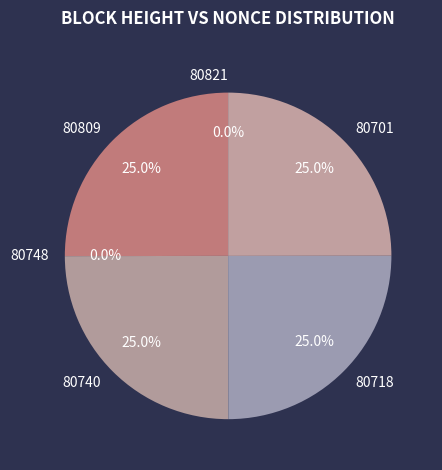

How many segments does this pie chart have?

6